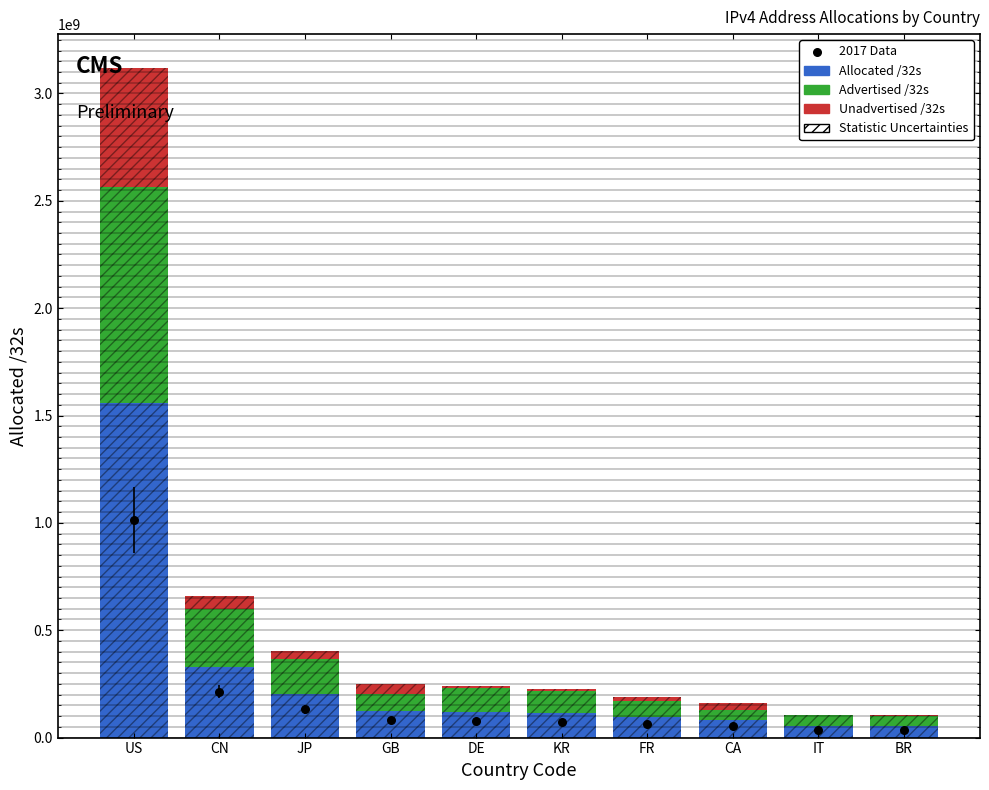

What is the total value across all series at JP?

939055372.8